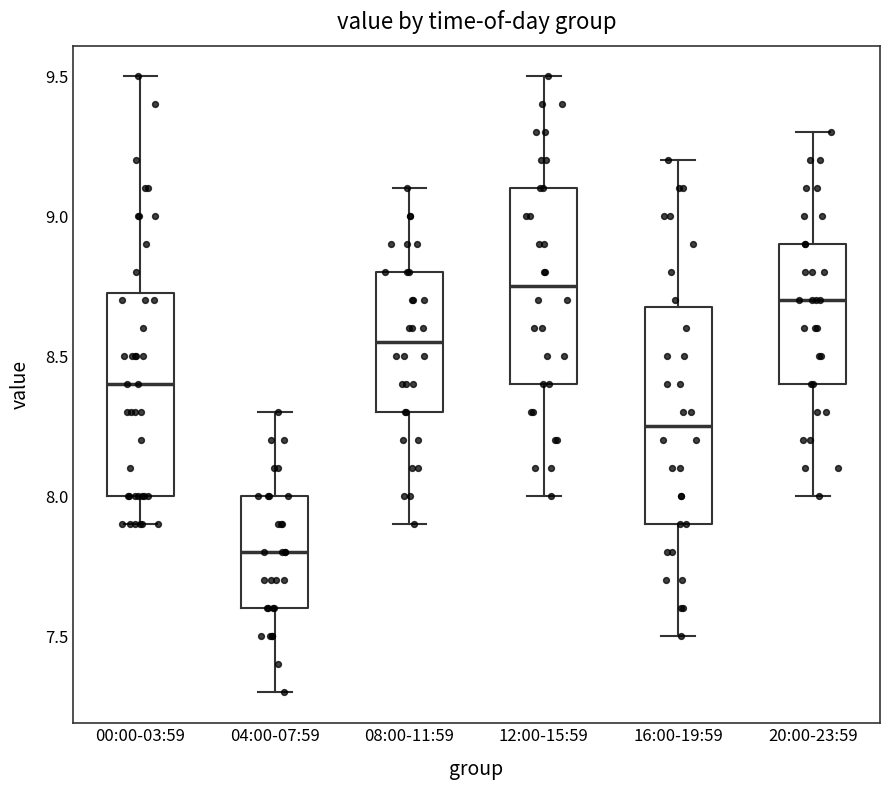

Where is the upper edge of the box for 04:00-07:59 on the y-axis? The values are not printed on the chart, so give them approximately, as read against the axis.

8.00